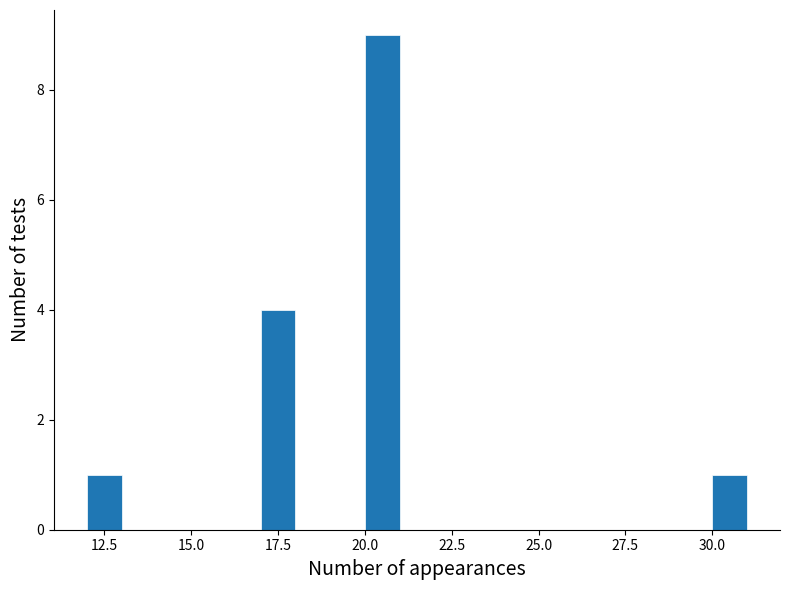

Read against the x-axis, roughly where is the centre of the tallest bar?

20.5